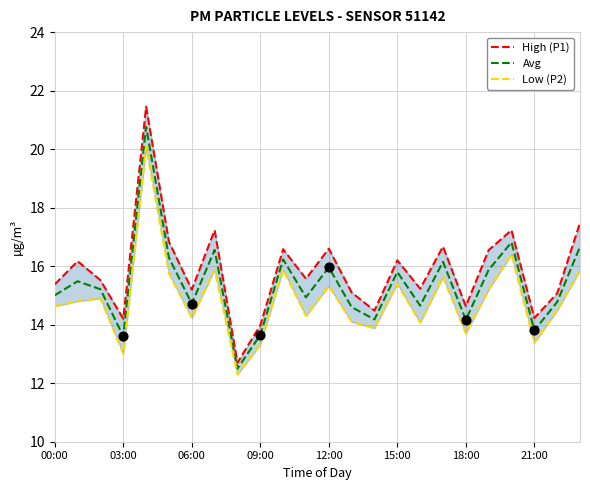

True or false: Avg has a value of 3.0 at 18:00.

False